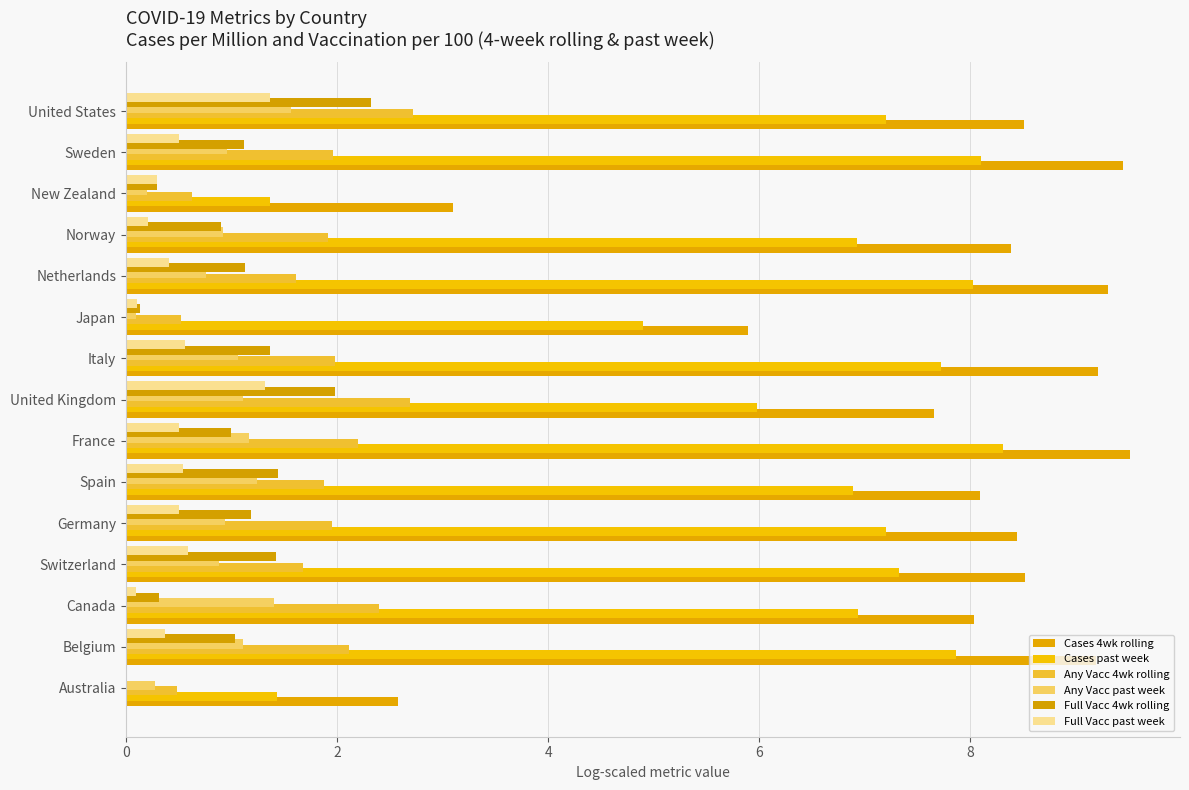

How many values in the Any Vacc 4wk rolling series exceed 1?

12